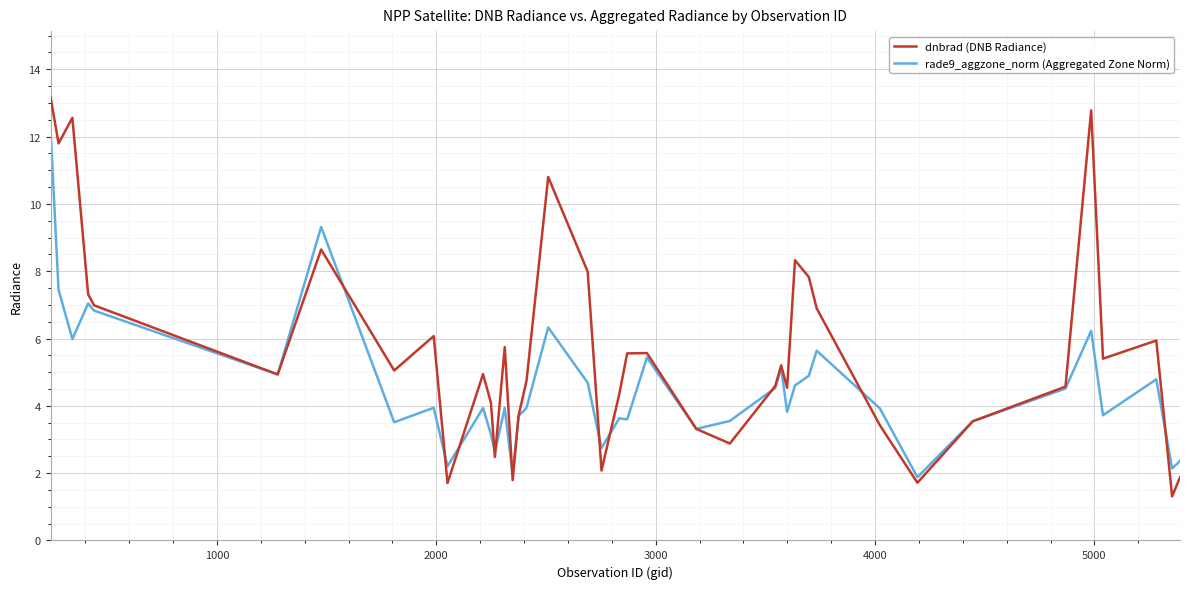

Rank the series by their average value, from highest to lowest.

dnbrad (DNB Radiance), rade9_aggzone_norm (Aggregated Zone Norm)